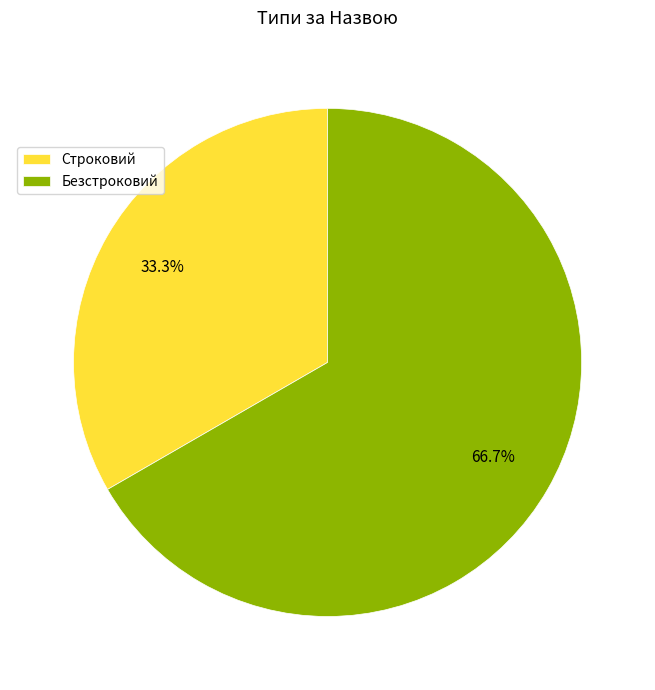

How many segments does this pie chart have?

2